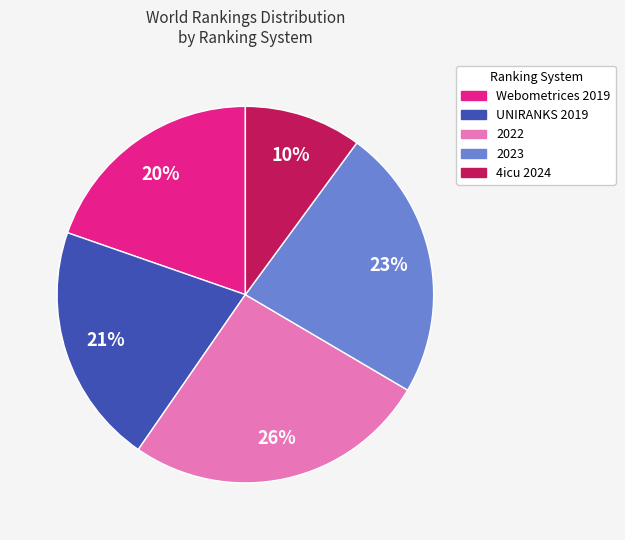

How many segments does this pie chart have?

5